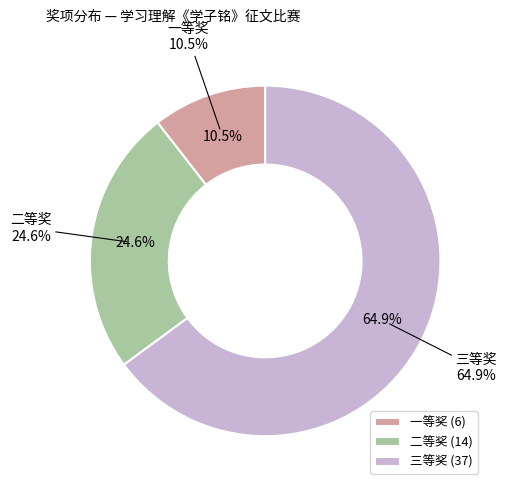

The 三等奖 slice represents 65% of the pie. True or false?

True